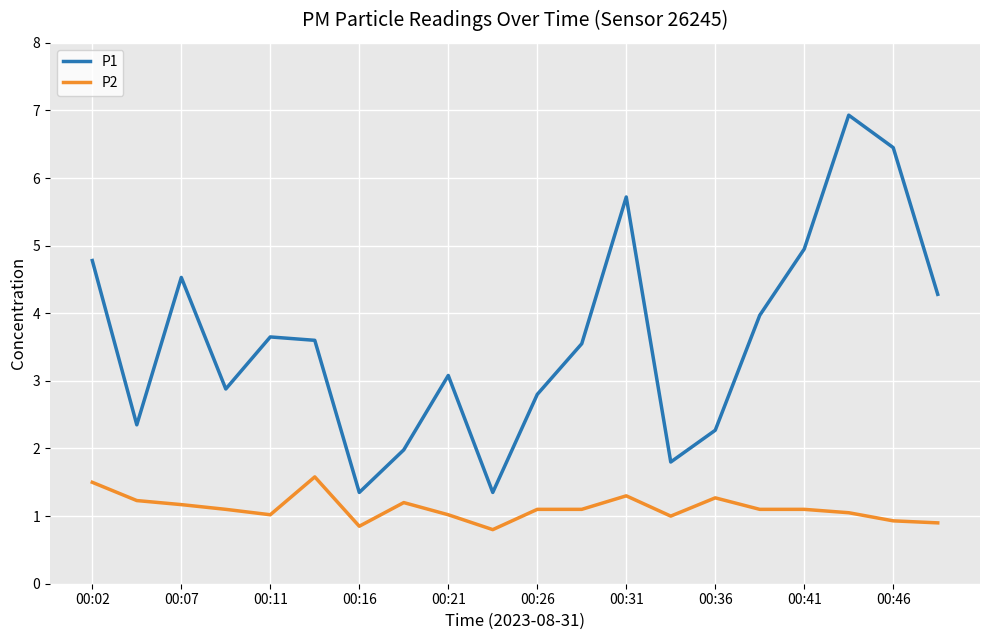

True or false: P2 and P1 cross at least once.

False